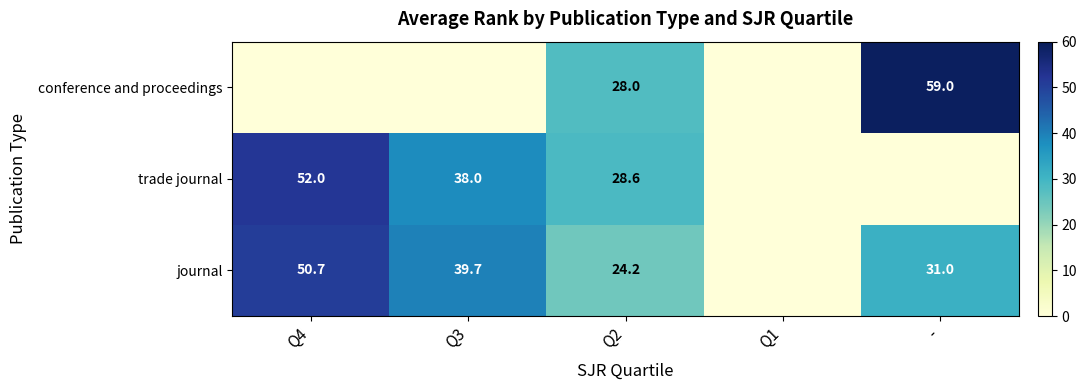

What is the spread (max minus min) of values at Q4?

52.0